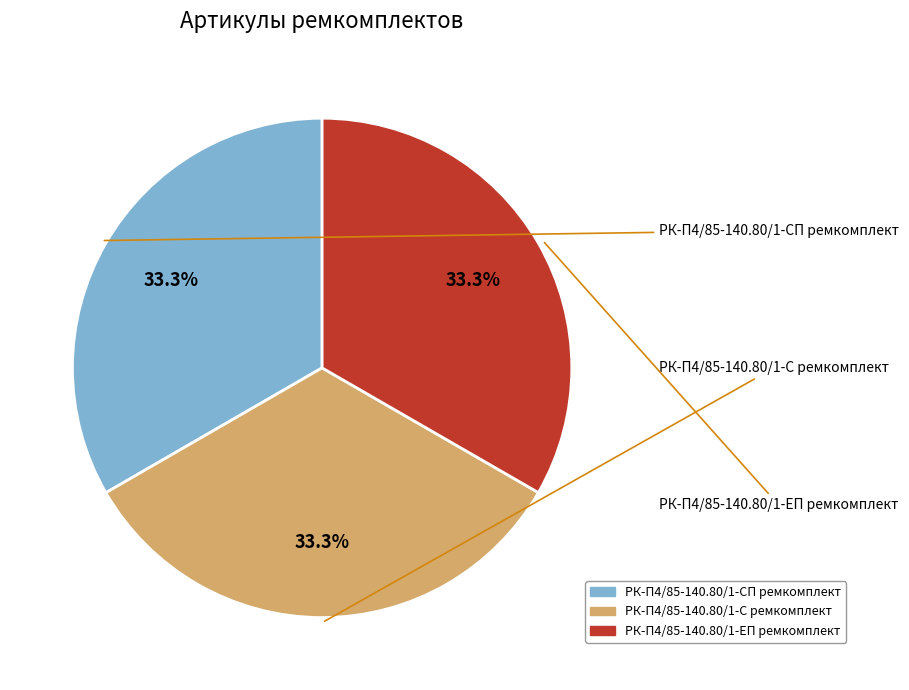

Is it true that РК-П4/85-140.80/1-С ремкомплект is 33% of the pie?

True